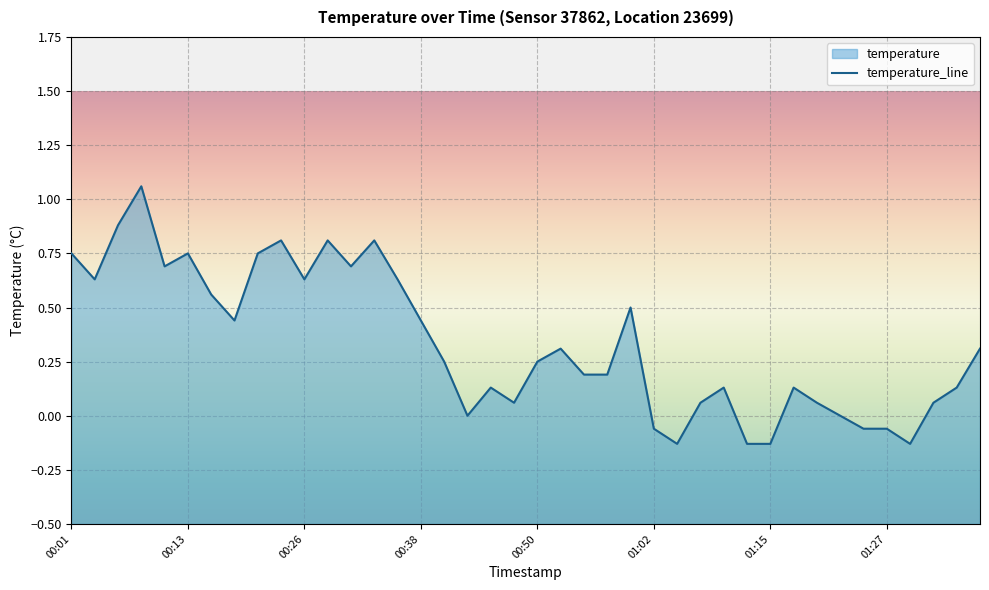

At which label is the value closest to 0?

00:43